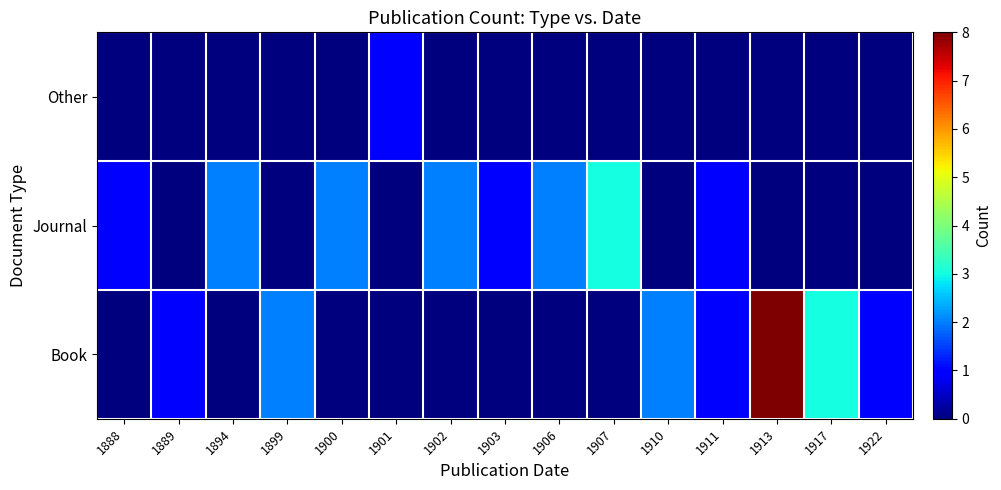

What is the total value across all series at 1907?

3